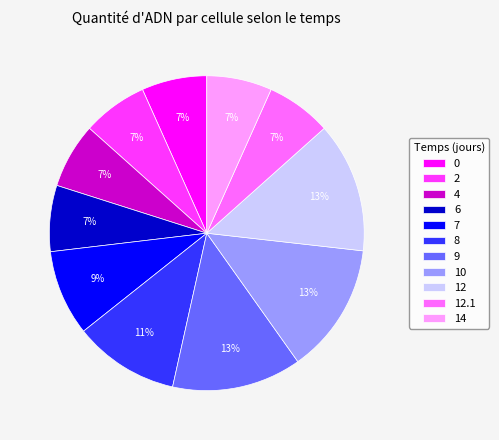

How many slices are in this pie chart?

11